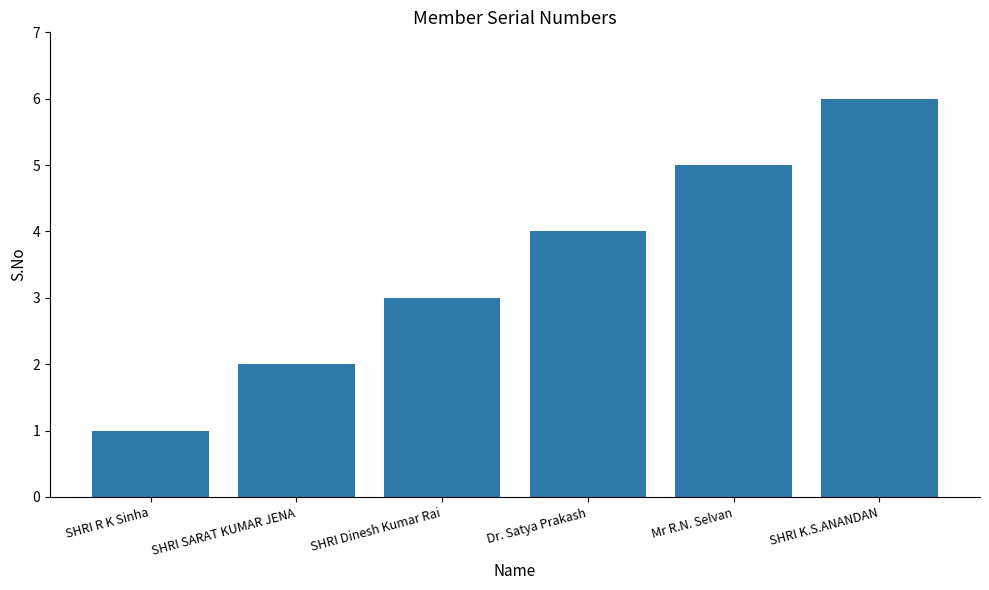

List the labels in order of value, largest first.

SHRI K.S.ANANDAN, Mr R.N. Selvan, Dr. Satya Prakash, SHRI Dinesh Kumar Rai, SHRI SARAT KUMAR JENA, SHRI R K Sinha